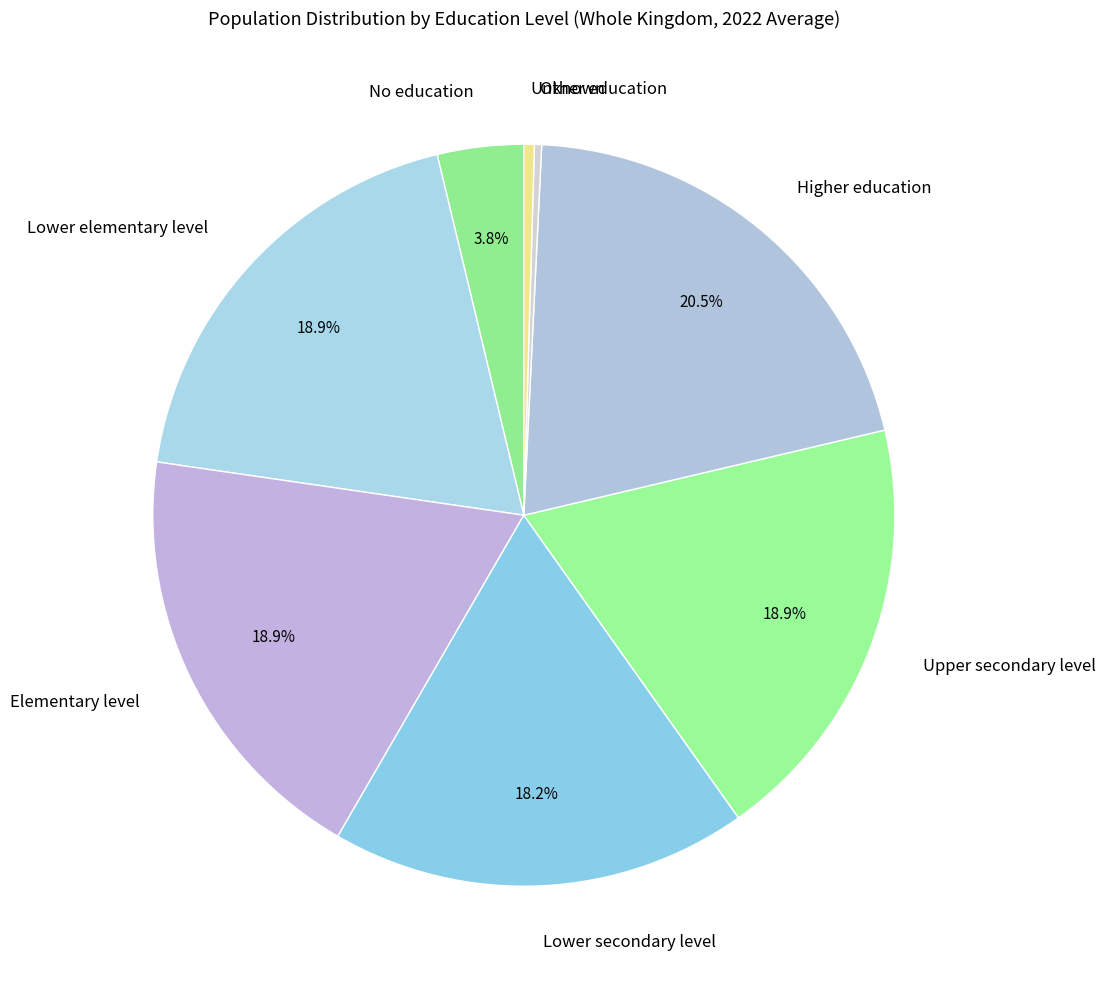

To the nearest percent, what is the difference between the Elementary level and Unknown slice percentages?

18%